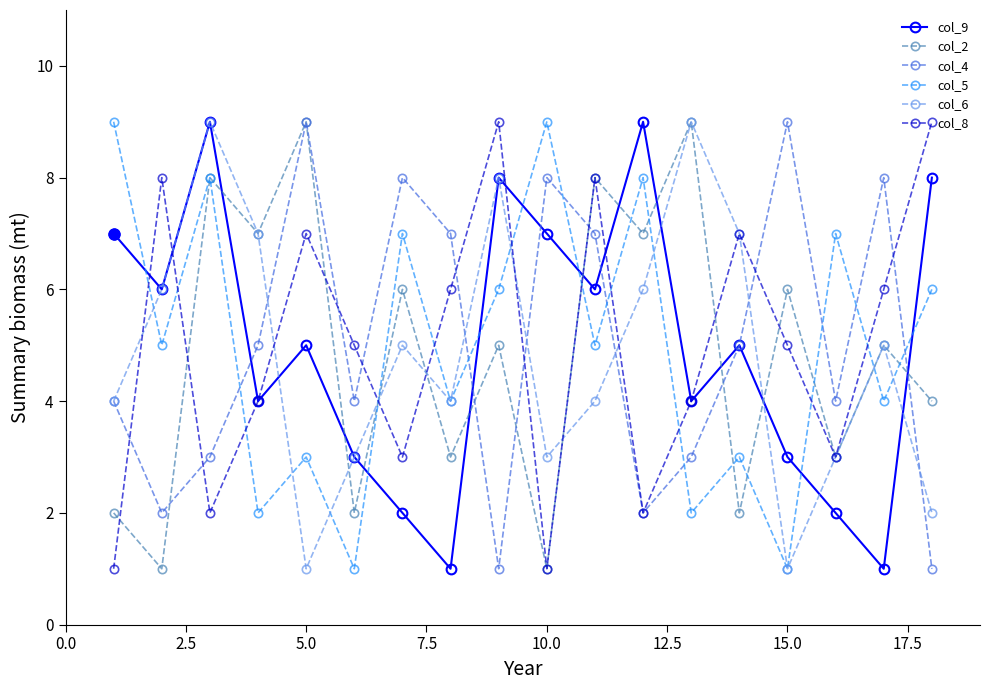

Reading left to right, extract all data points from this chart.

col_9: 7	6	9	4	5	3	2	1	8	7	6	9	4	5	3	2	1	8
col_2: 2	1	8	7	9	2	6	3	5	1	8	7	9	2	6	3	5	4
col_4: 4	2	3	5	9	4	8	7	1	8	7	2	3	5	9	4	8	1
col_5: 9	5	8	2	3	1	7	4	6	9	5	8	2	3	1	7	4	6
col_6: 4	6	9	7	1	3	5	4	8	3	4	6	9	7	1	3	5	2
col_8: 1	8	2	4	7	5	3	6	9	1	8	2	4	7	5	3	6	9